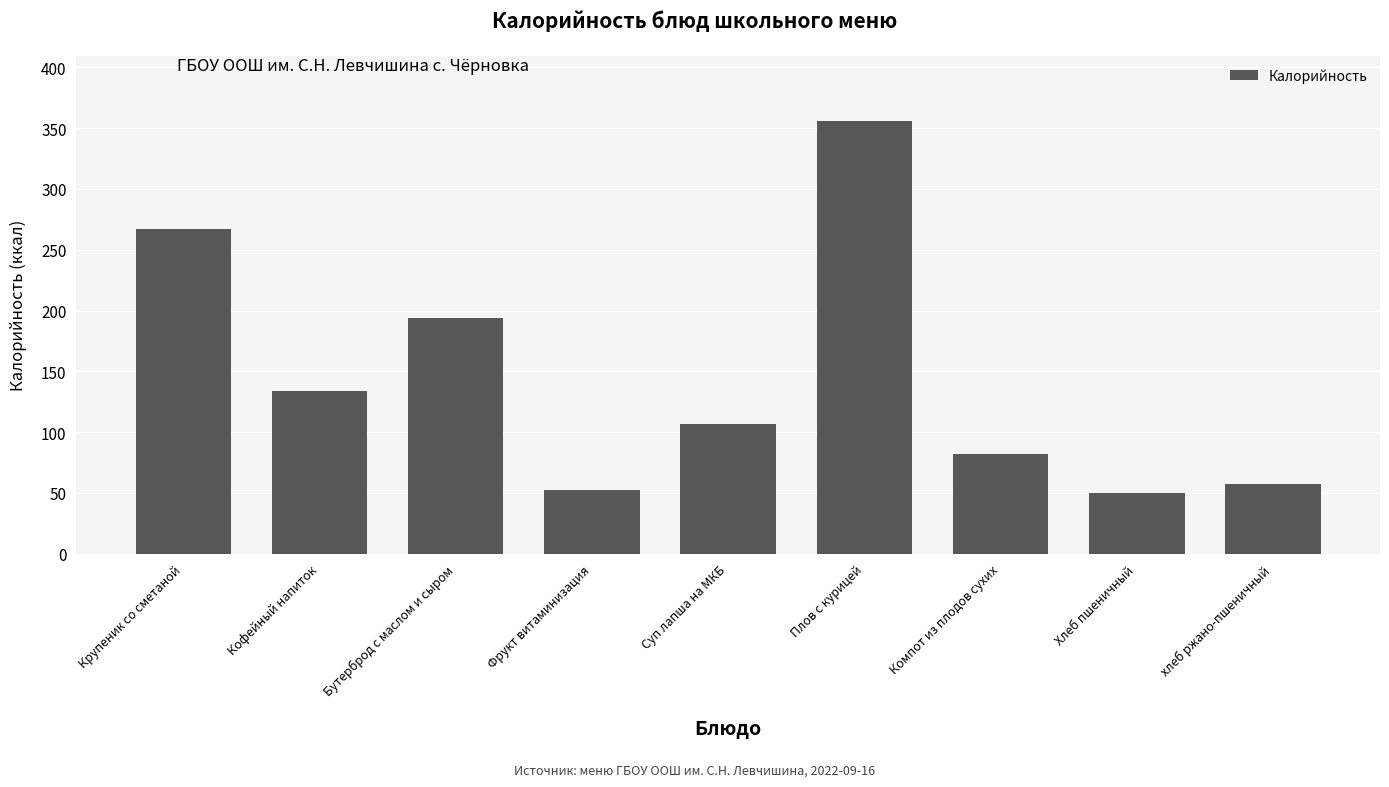

What is the greatest value displayed?

356